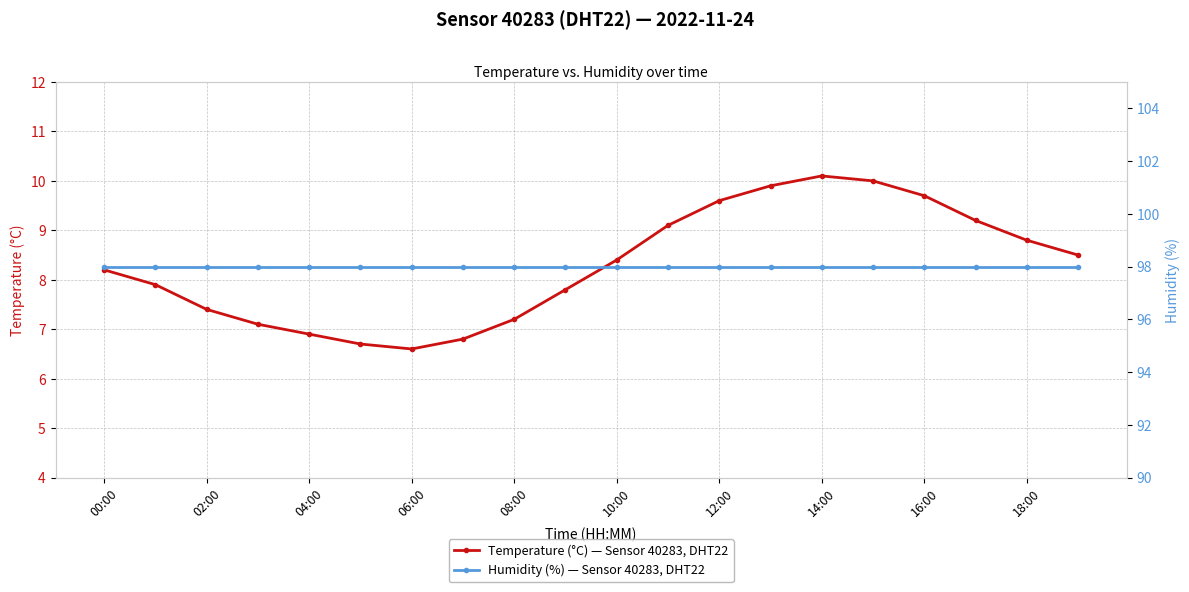

How many interior local peaks does the Temperature (°C) — Sensor 40283, DHT22 series have?

1